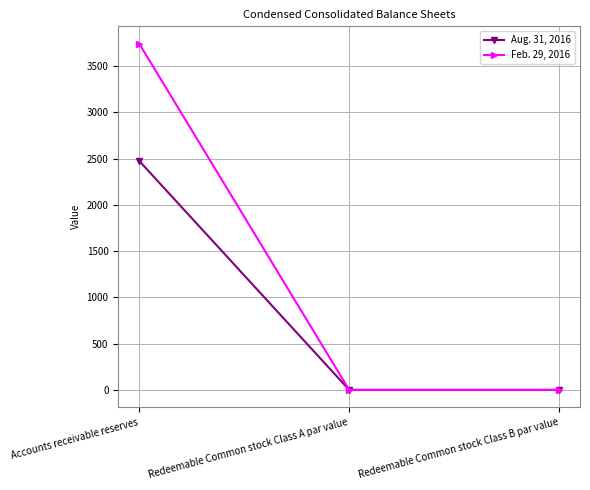

List the series in order of their peak value, lowest first.

Aug. 31, 2016, Feb. 29, 2016